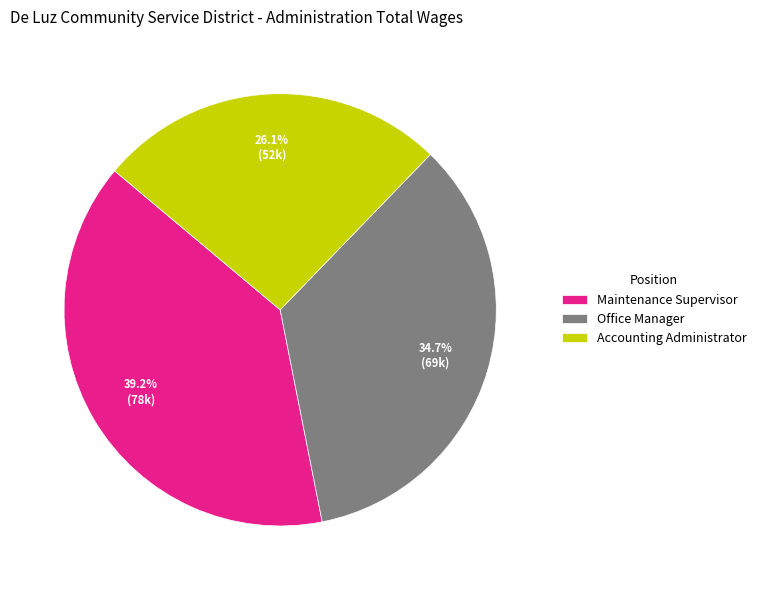

Which category has the smallest portion of the pie?

Accounting Administrator